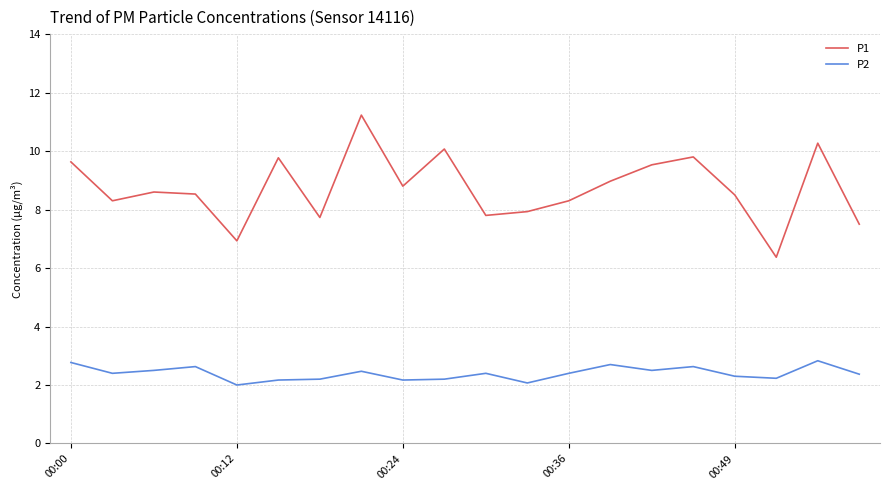

How many interior local valleys does the P1 series have?

6